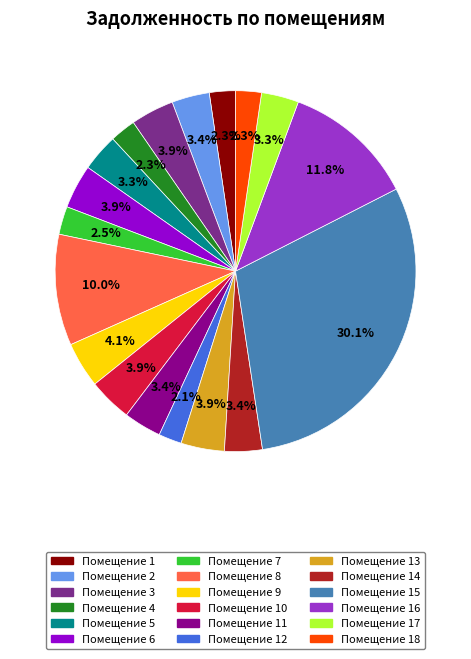

Does any single category account for the majority?

No